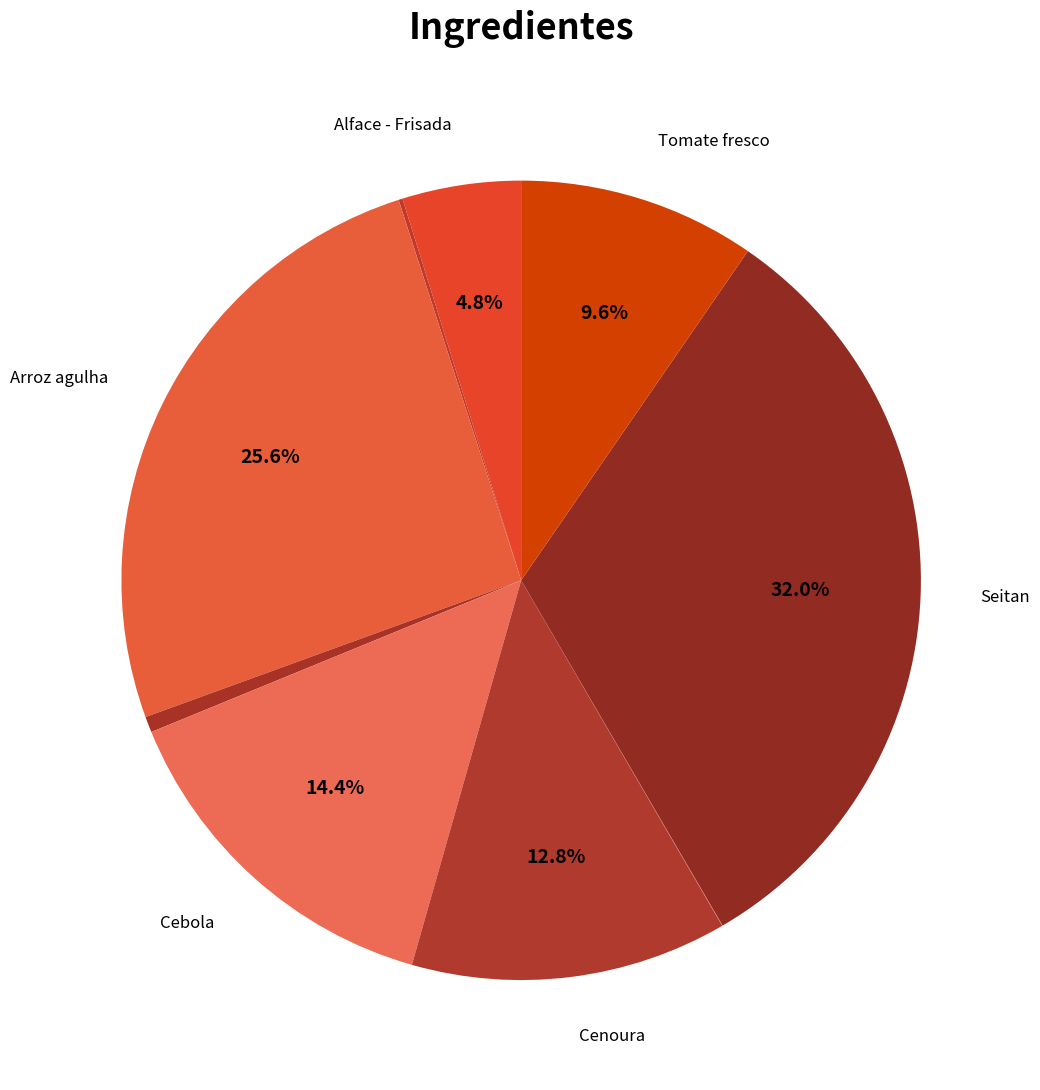

To the nearest percent, what is the average slice percentage?

11%